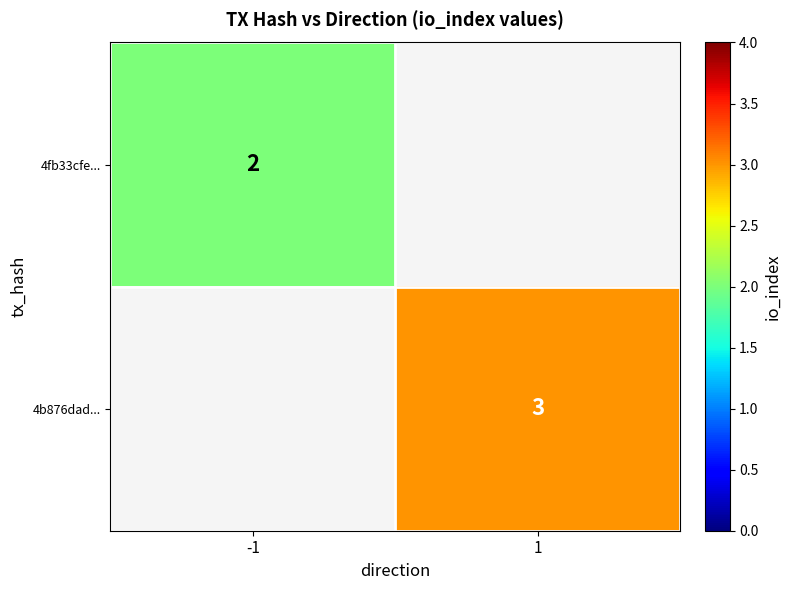

How many series are shown in this chart?

2